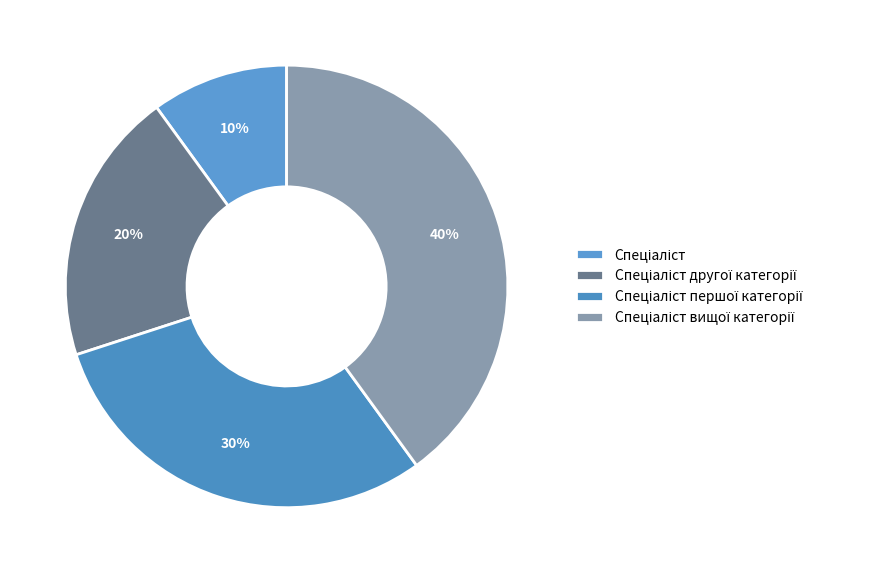

The Спеціаліст slice represents 22% of the pie. True or false?

False